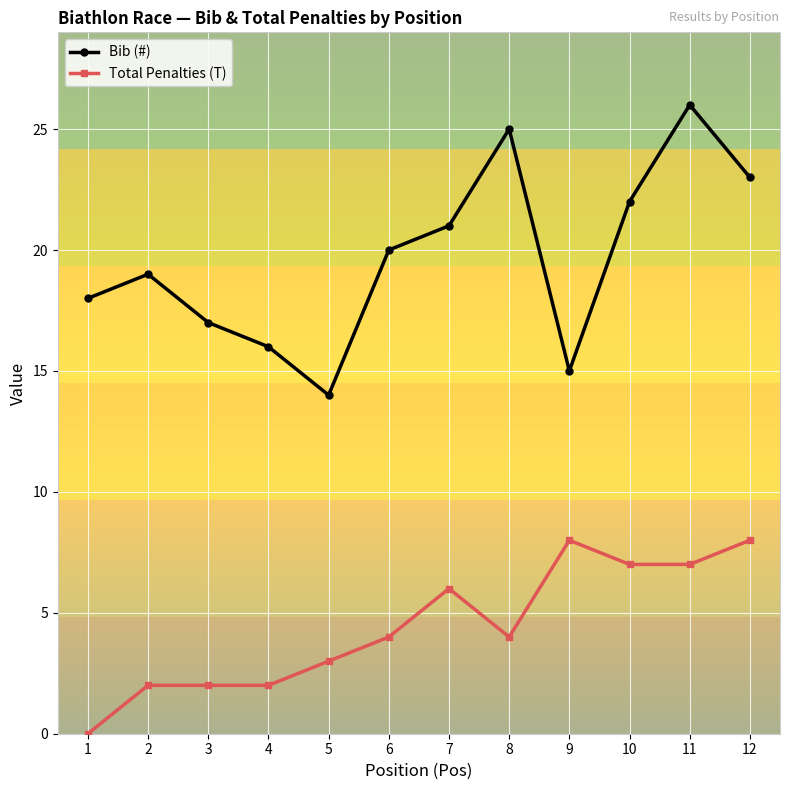

Reading left to right, transcribe all the data shown in this chart.

Bib (#): 18	19	17	16	14	20	21	25	15	22	26	23
Total Penalties (T): 0	2	2	2	3	4	6	4	8	7	7	8